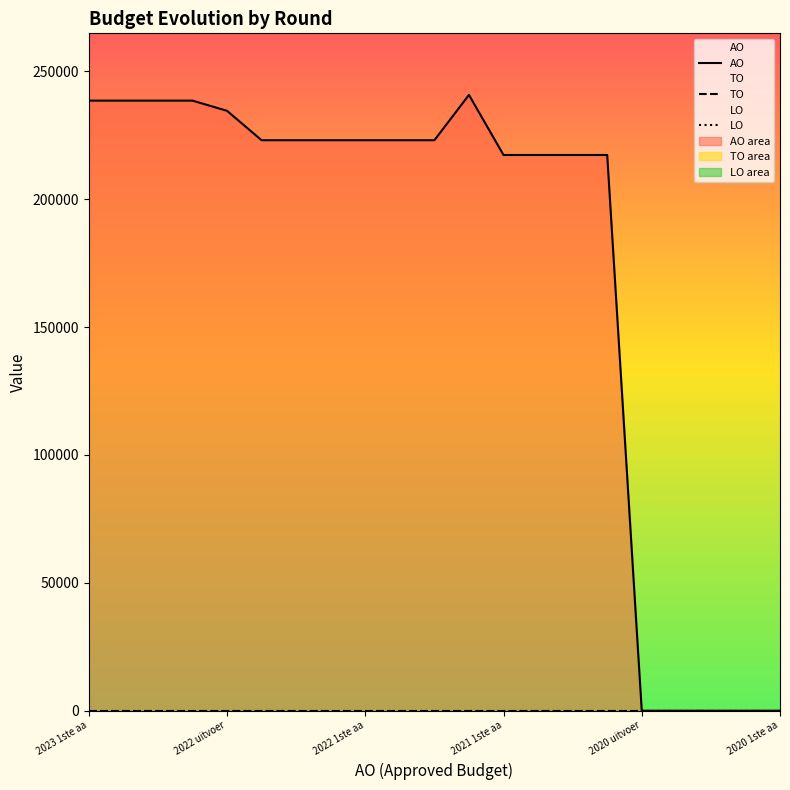

At how many categories does at least one series exceed 204025?

16